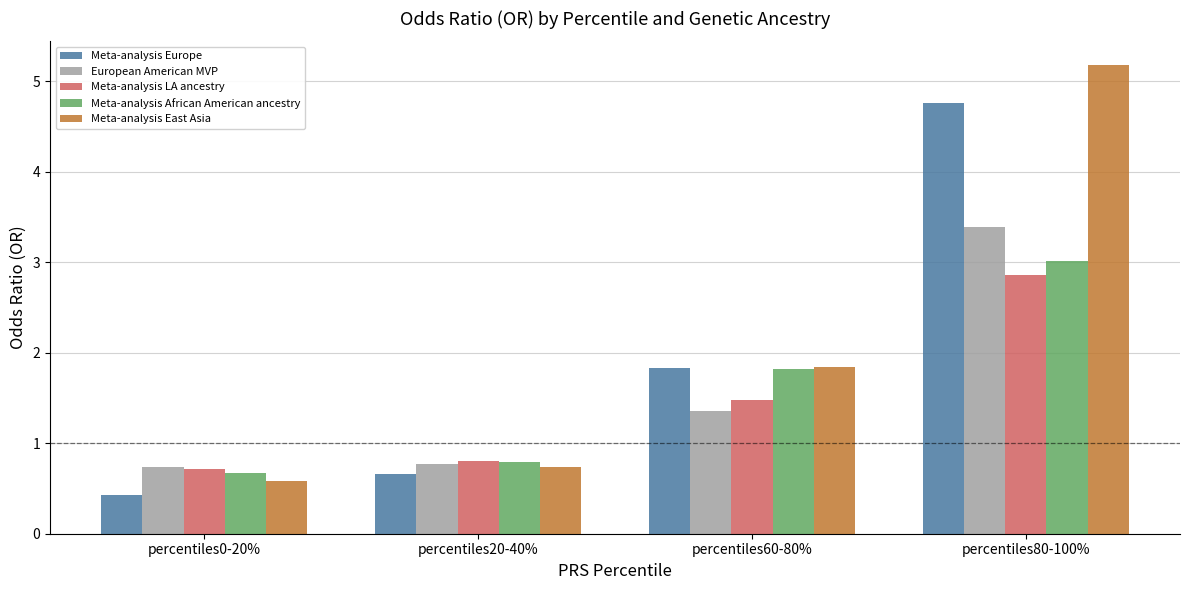

Is the value of Meta-analysis Europe at percentiles80-100% greater than the value of Meta-analysis East Asia at percentiles0-20%?

Yes